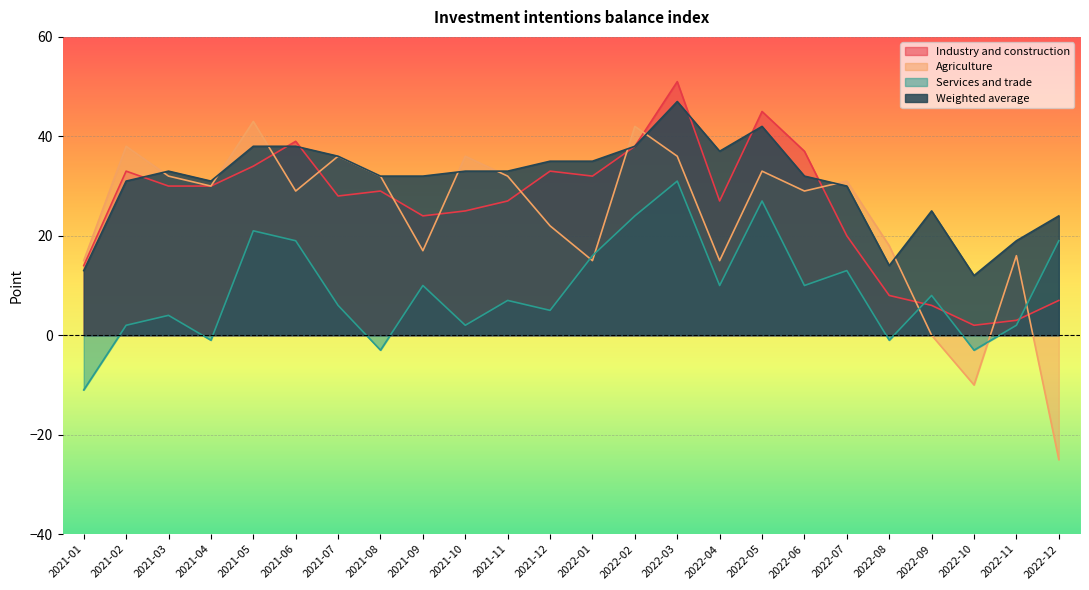

In Services and trade, how many points are higher than both neighbors (excluding endpoints)?

8